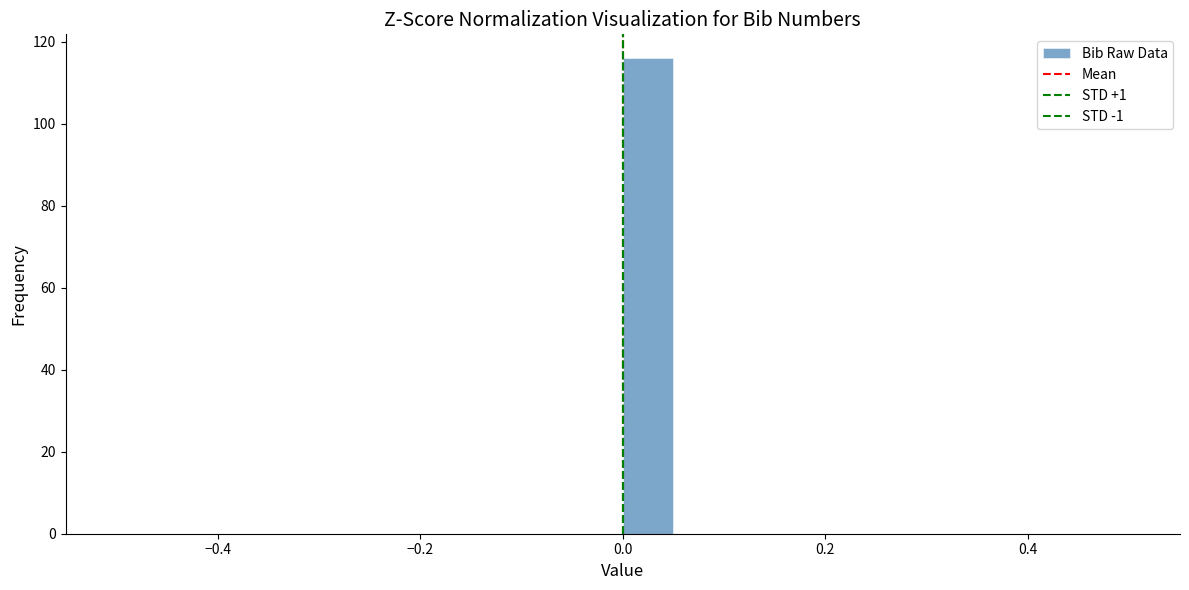

Around what value on the x-axis is the tallest bar? Give the approximate position of its centre, as read against the axis.

0.02